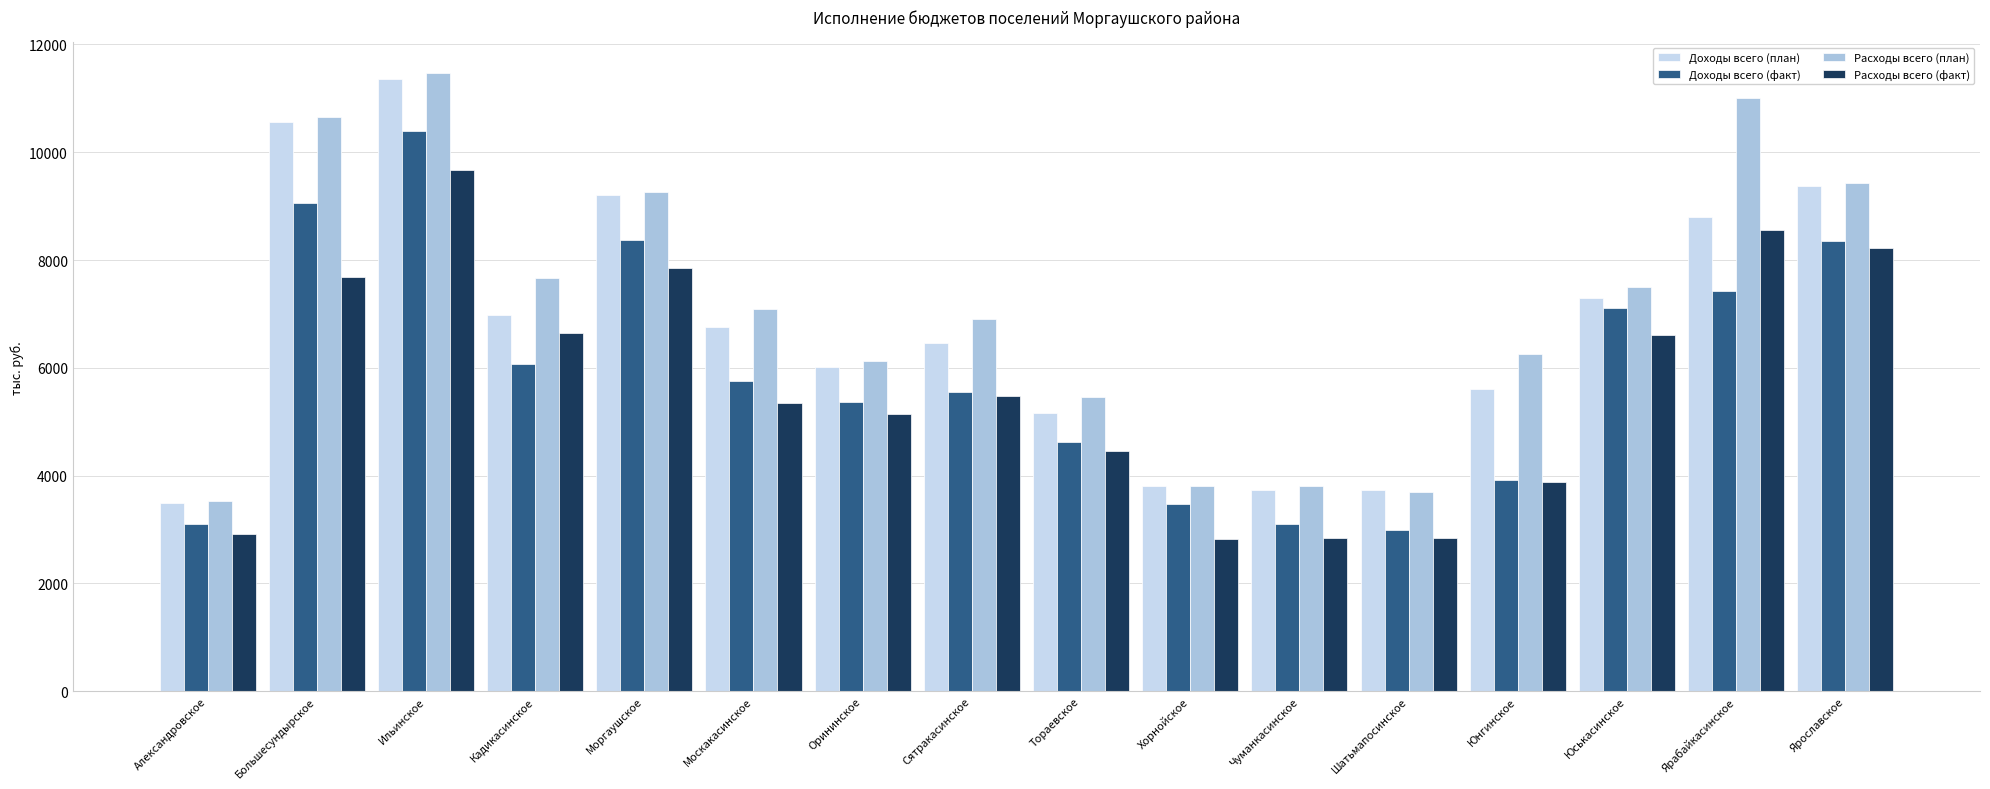

What is the maximum value shown in the chart?

11469.4